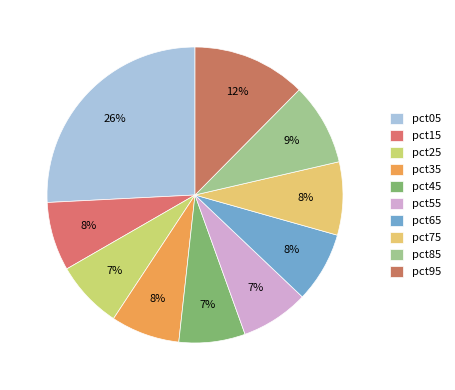

What percentage is NOT represented by pct05?

74.2%